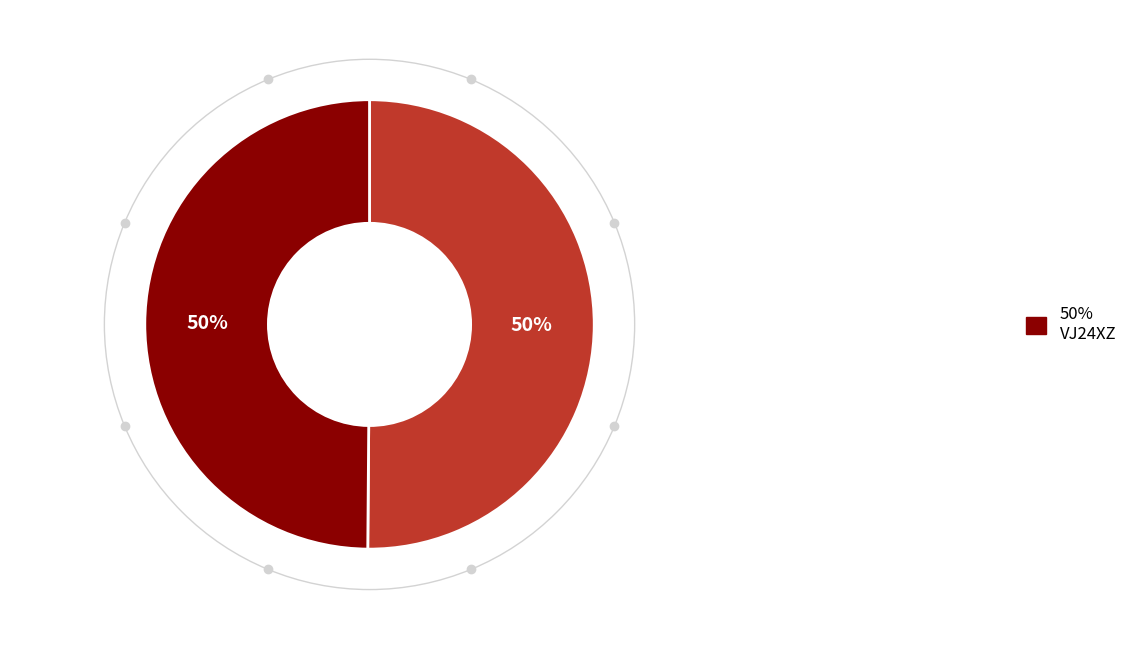

To the nearest percent, what is the average slice percentage?

50%